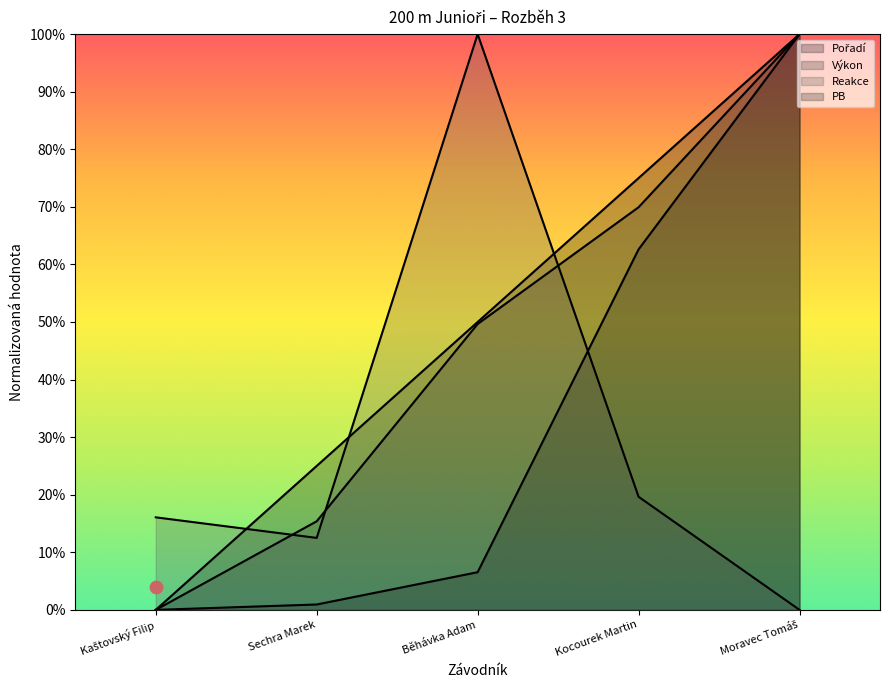

Which series contains the highest Y value?

Pořadí